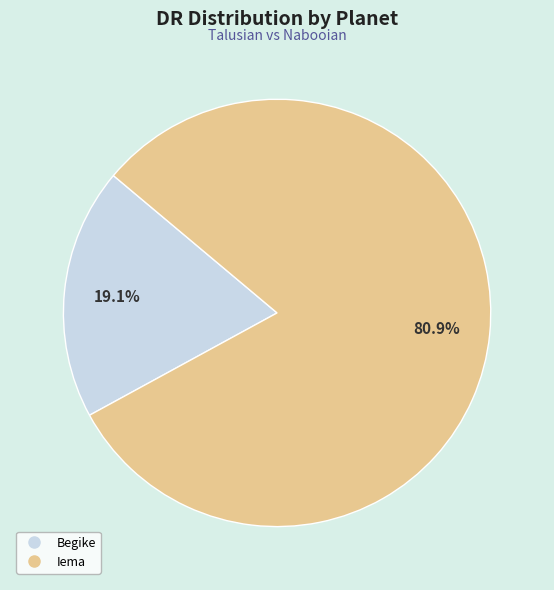

To the nearest percent, what is the difference between the largest and smallest slice percentages?

62%